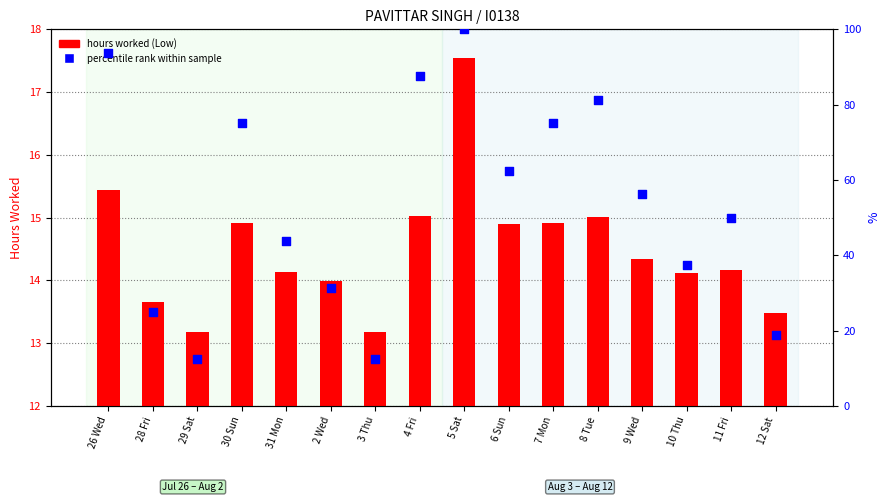

Which series contains the highest Y value?

percentile rank within sample